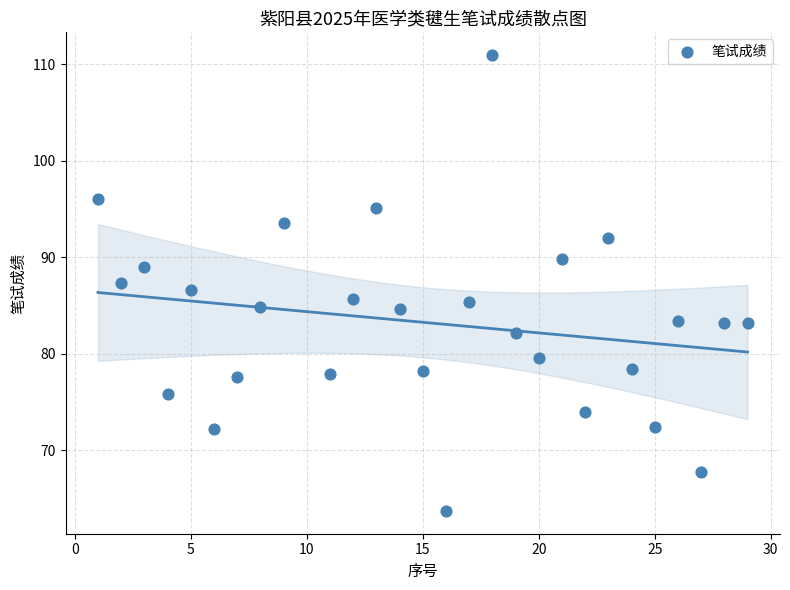

What is the range of X values (max minus min)?

28.0